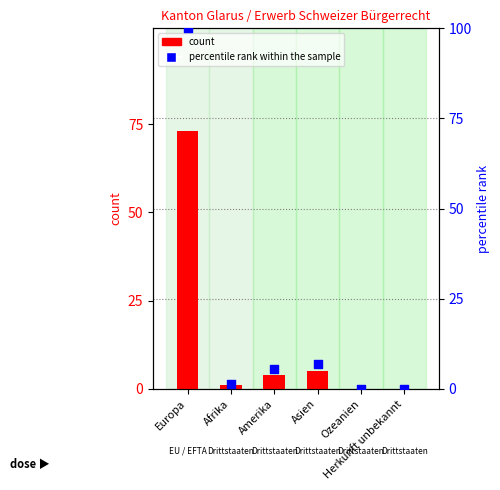

Which series has the largest total across all categories?

percentile rank within the sample